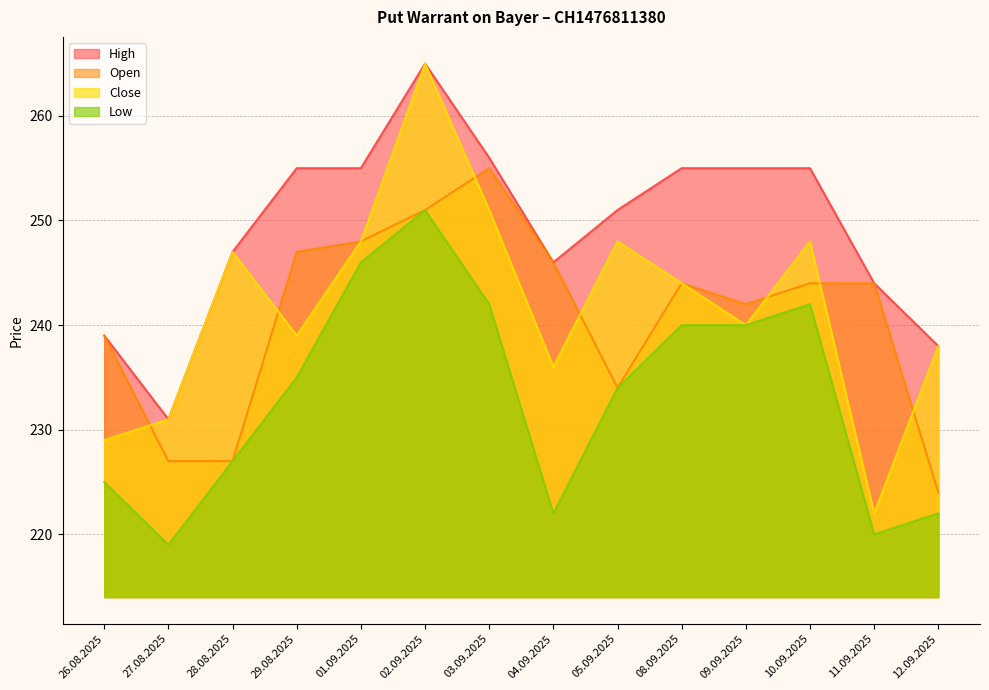

True or false: Low has more than 0 points higher than both neighbors.

True